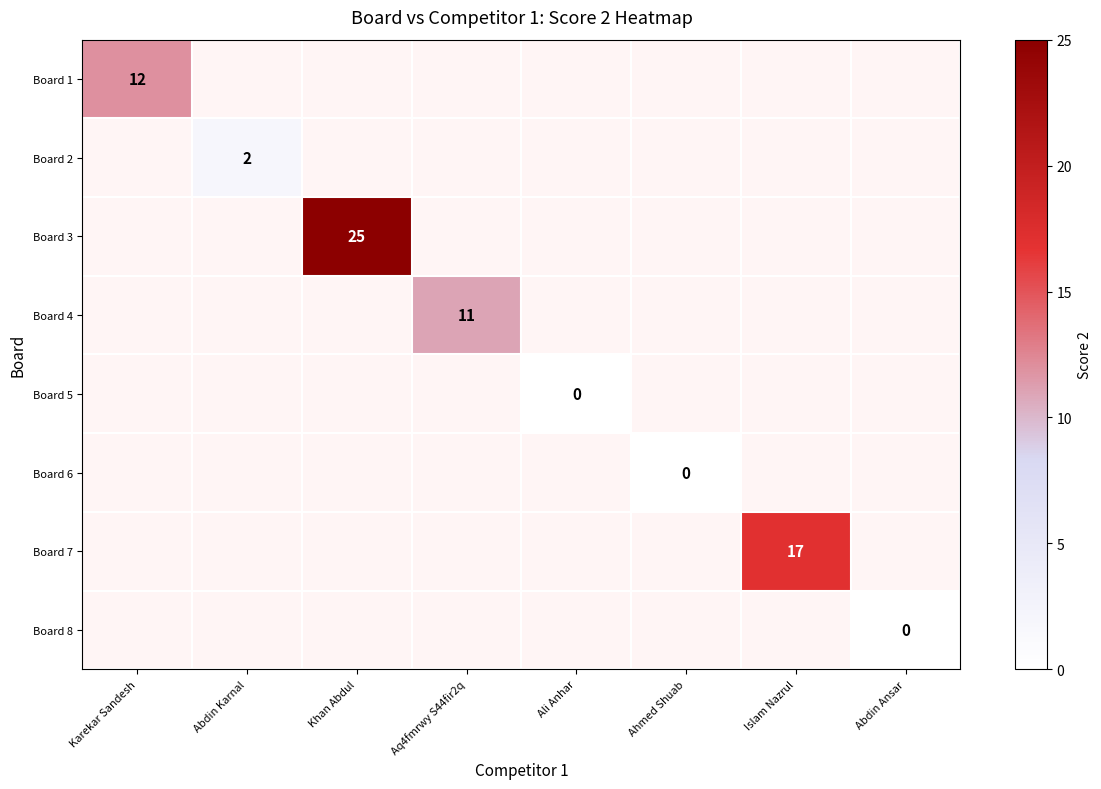

The value of Board 4 at Aq4fmrwy S44fir2q is 11.0. True or false?

True